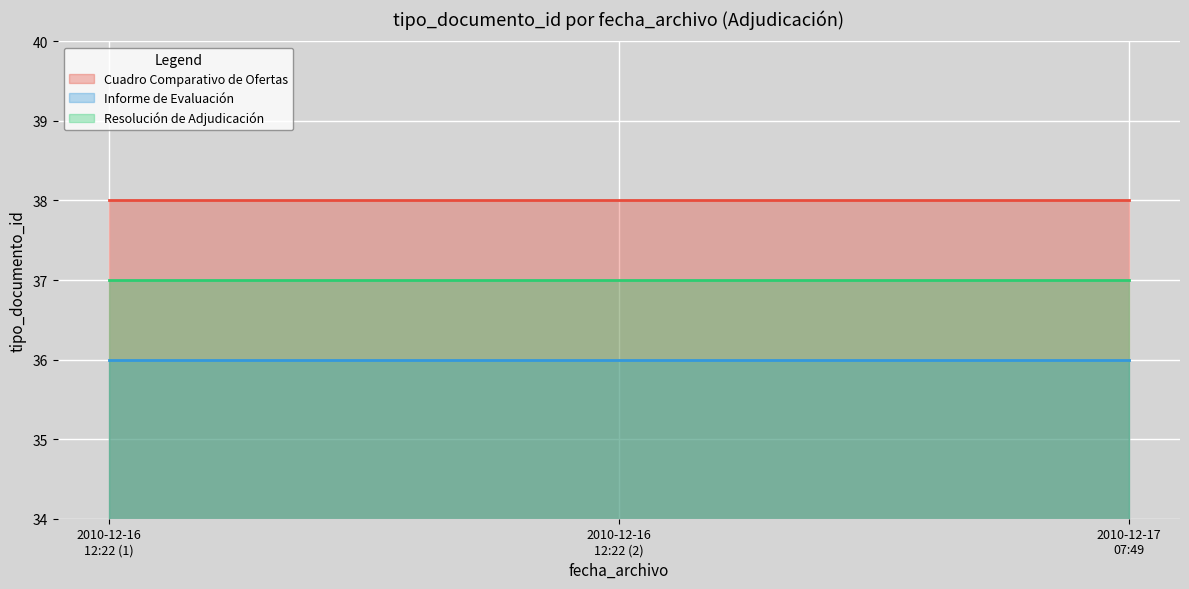

Rank the series by their average value, from lowest to highest.

Informe de Evaluación, Resolución de Adjudicación, Cuadro Comparativo de Ofertas